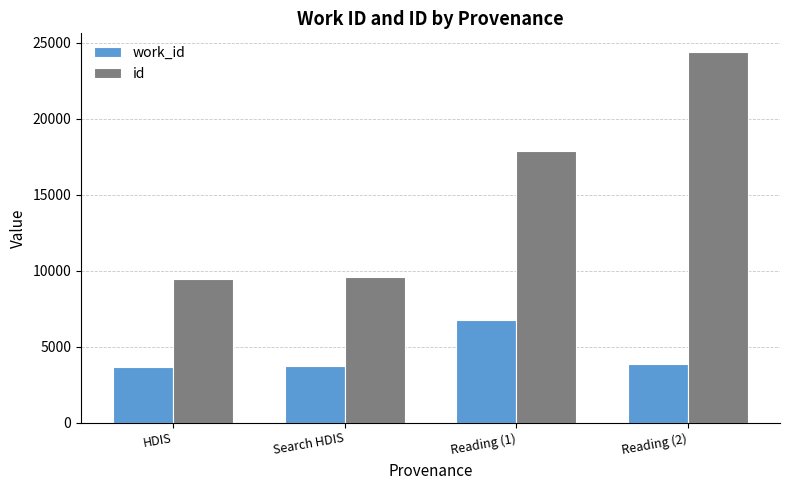

What is the difference between the highest and lowest values at HDIS?

5822